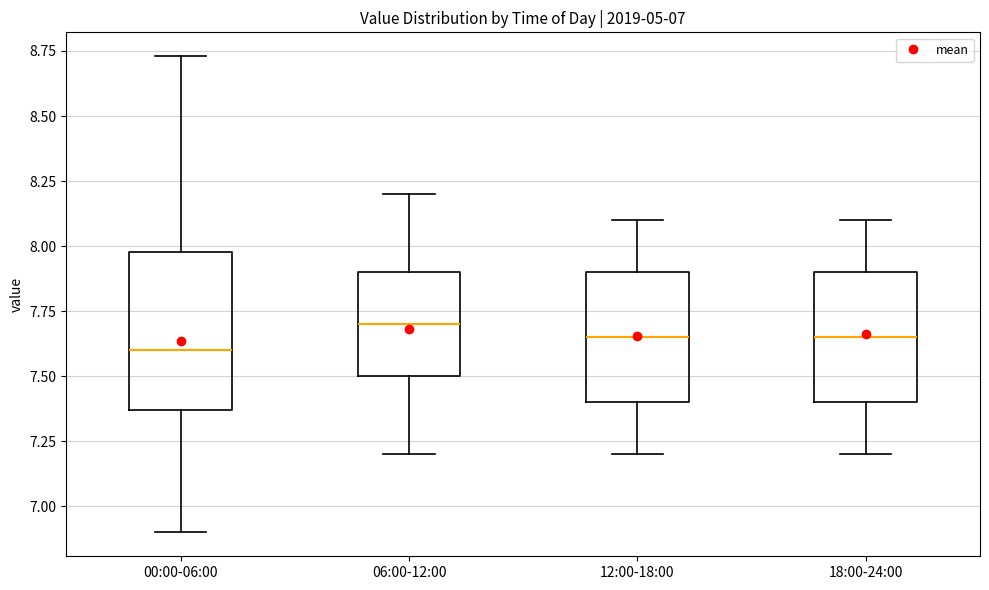

Which box is the tallest, from its lower edge to its upper edge?

00:00-06:00